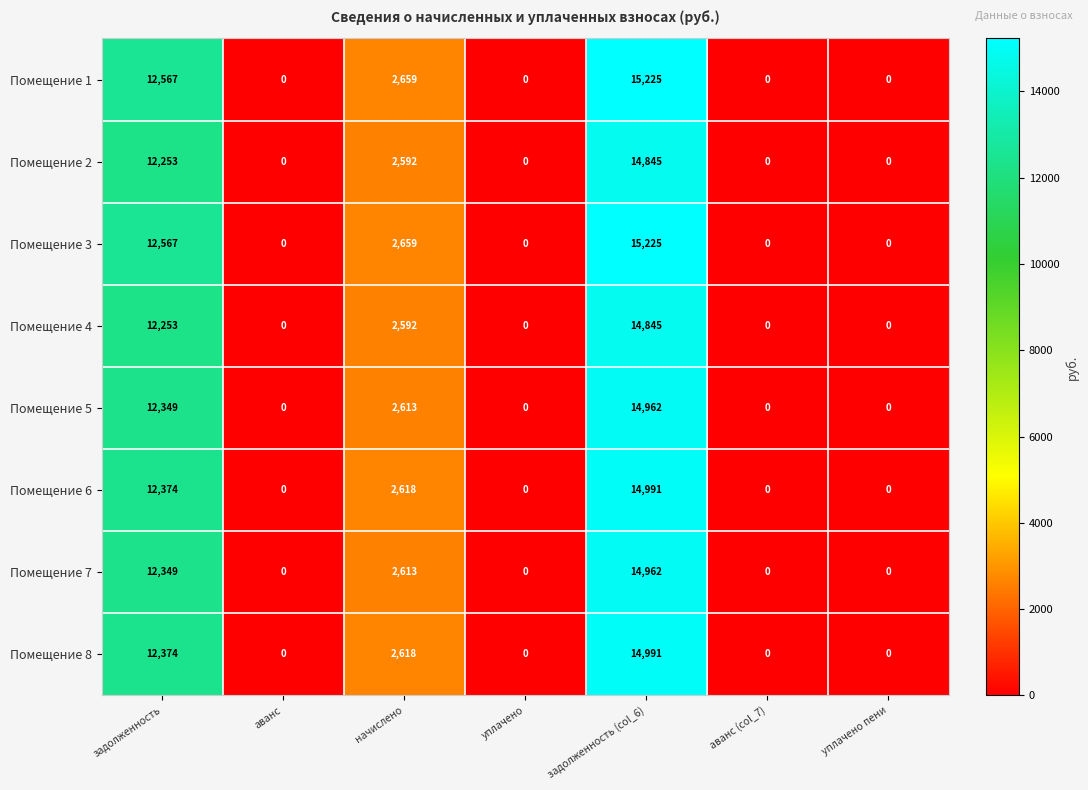

What is the difference between the Помещение 4 values at аванс (col_7) and задолженность (col_6)?

14845